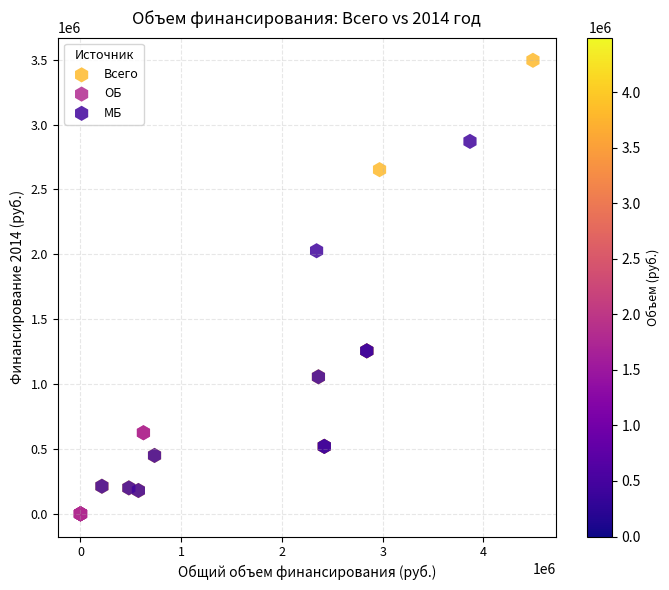

Which series contains the lowest Y value?

ОБ